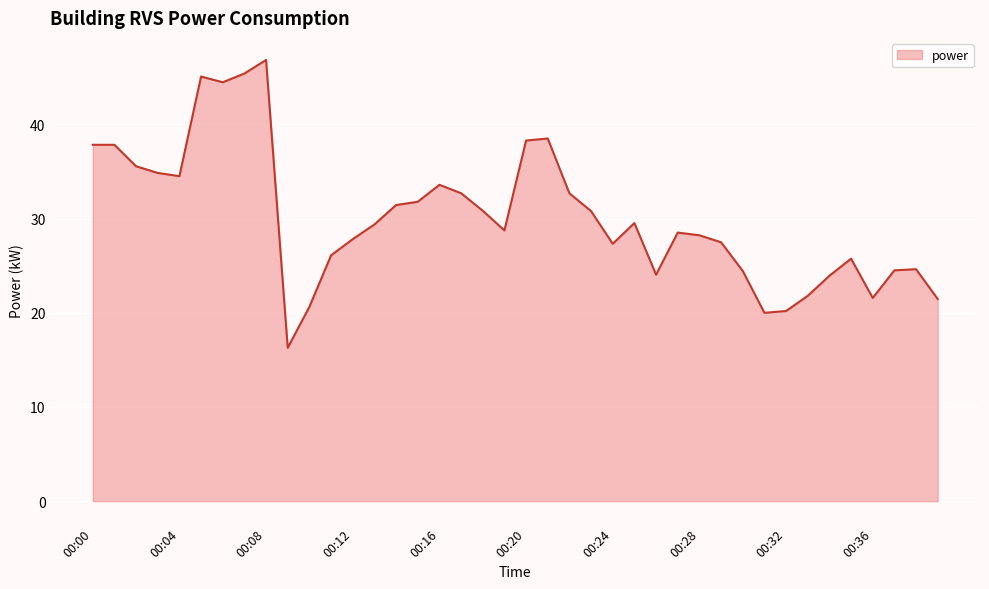

How many lines are shown in the chart?

1